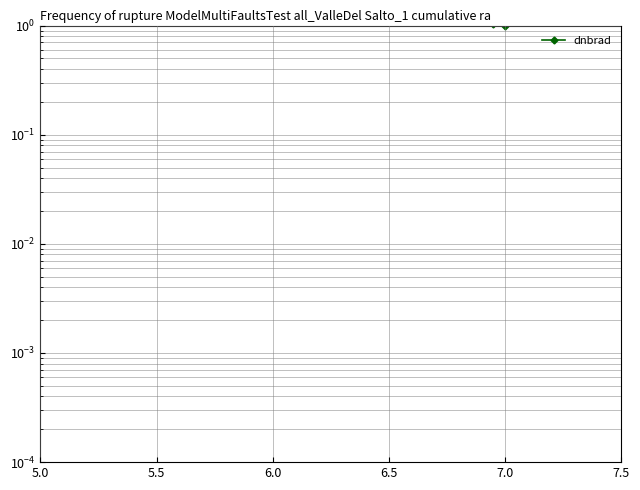

Is this an area chart (filled region under the line)?

No